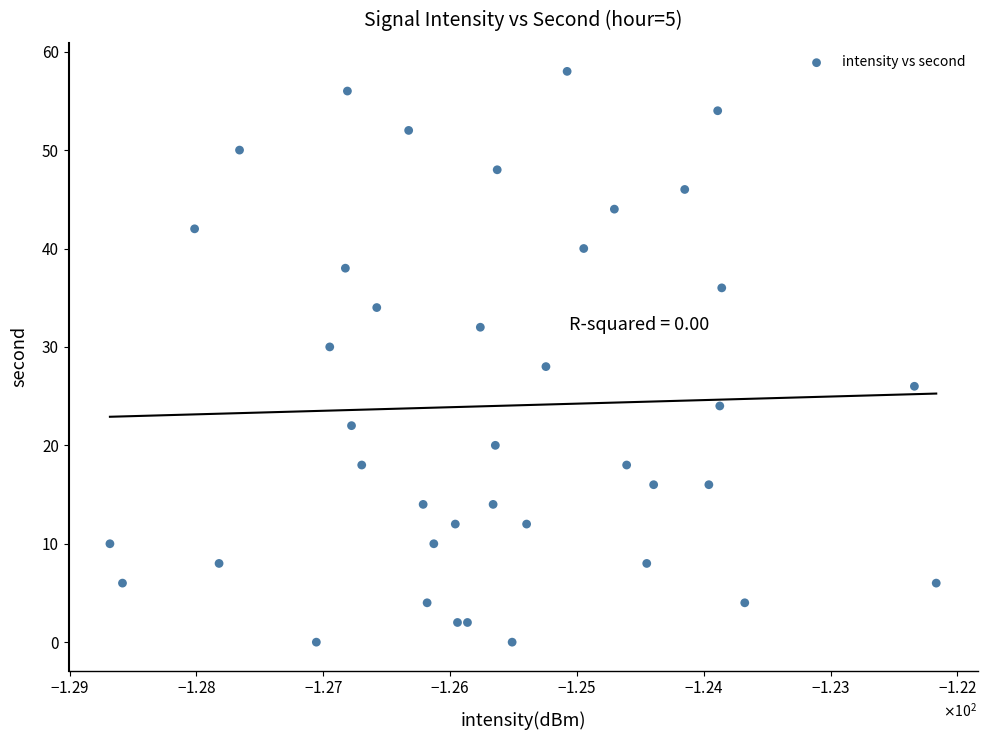

How many data points are displayed?

40